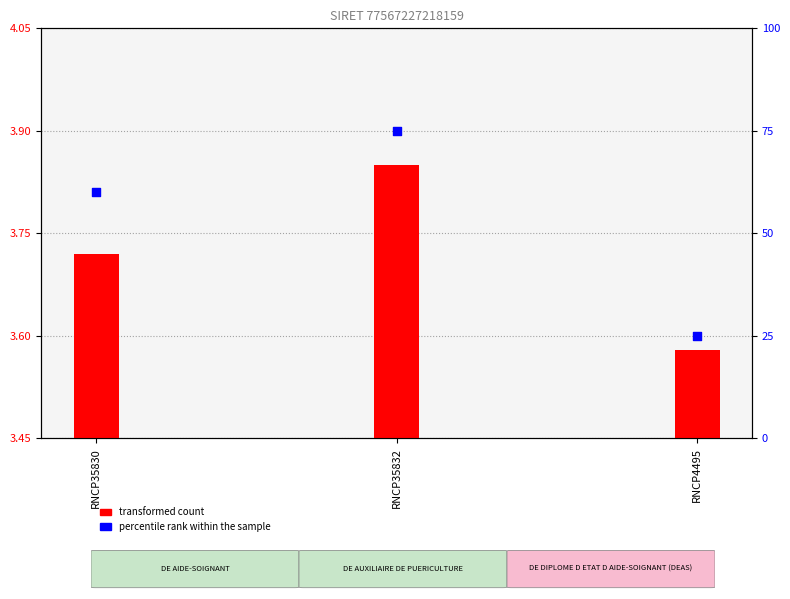

Which series has the largest total across all categories?

percentile rank within the sample